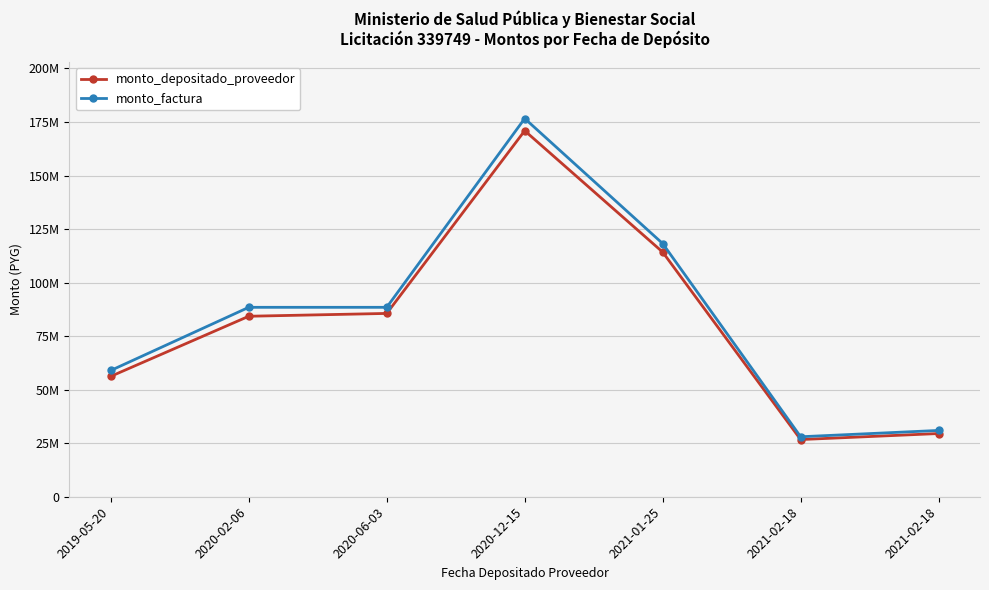

What are all the series names shown in the legend?

monto_depositado_proveedor, monto_factura